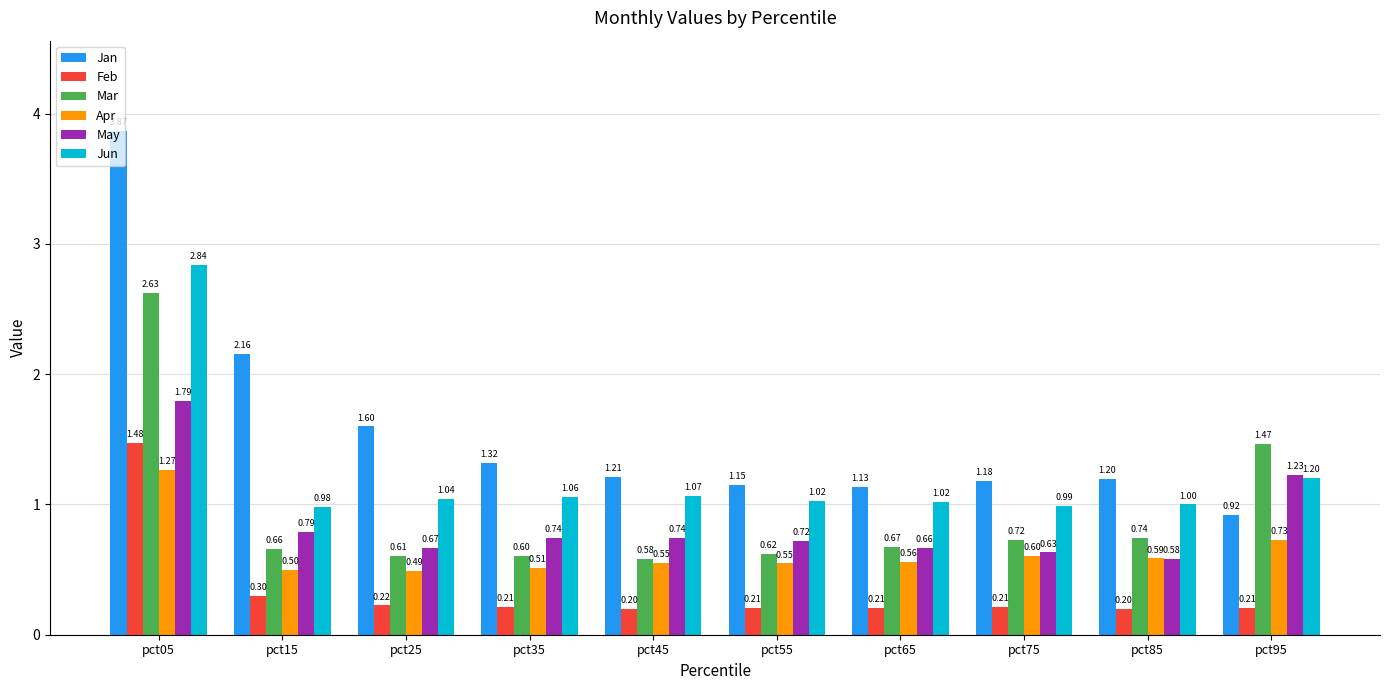

How many data points does each series have?

10